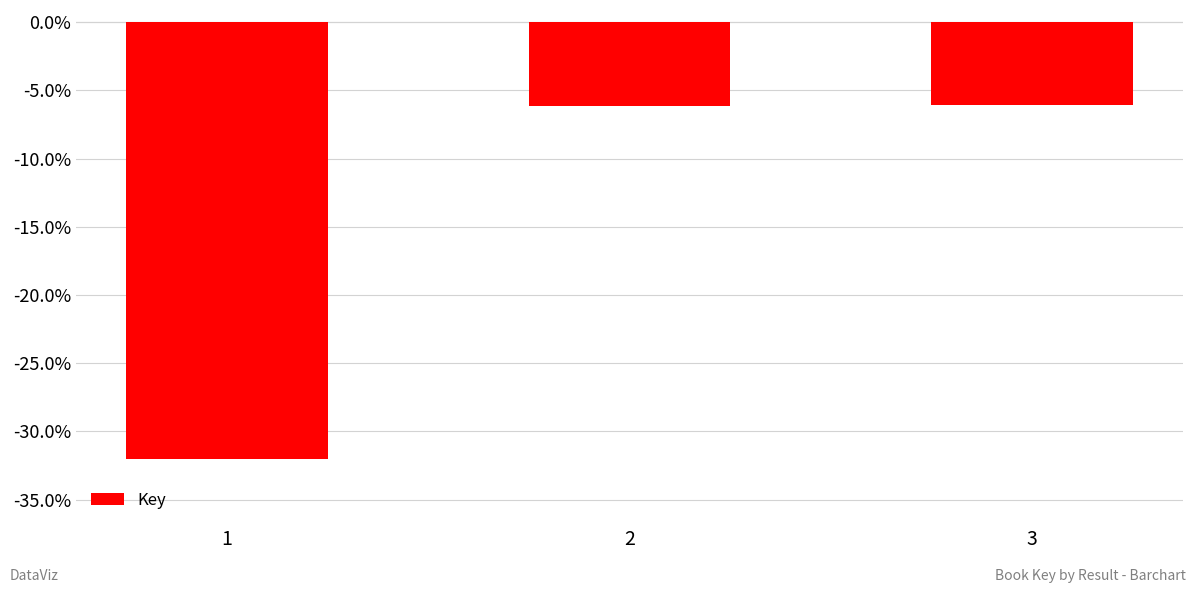

What is the smallest value displayed?

-32.0